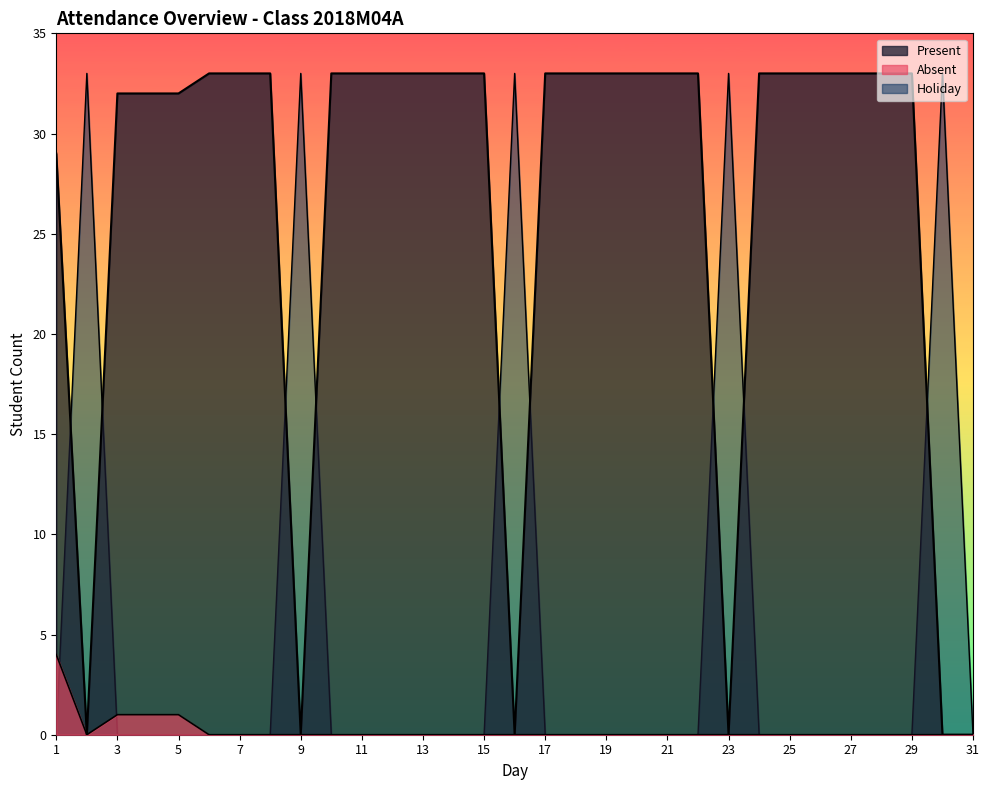

Is it true that Present equals 44 at 26?

False